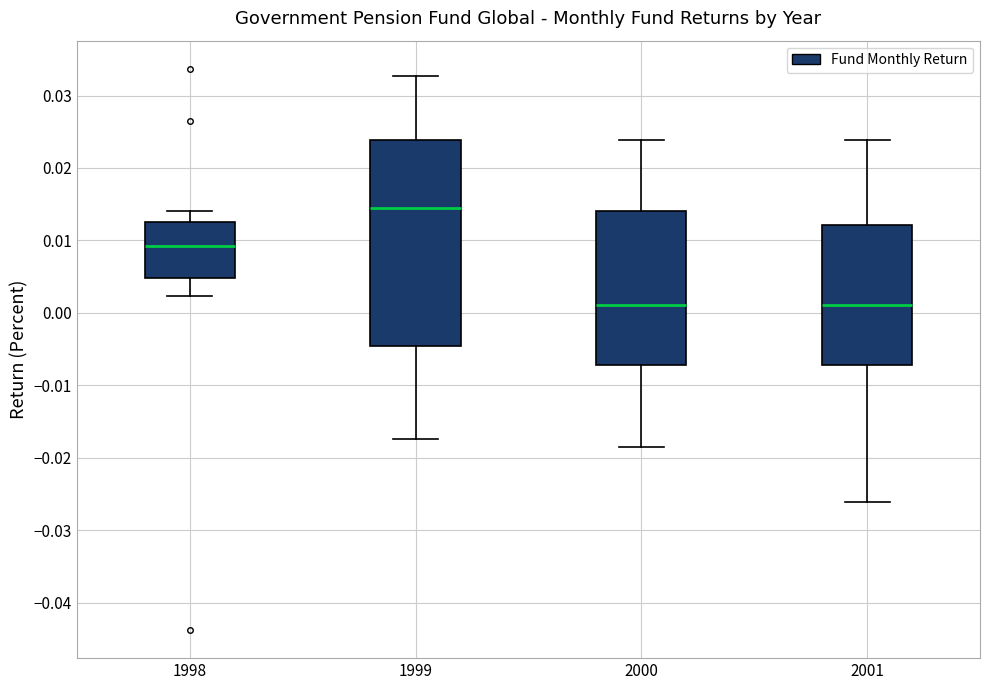

Comparing the boxes themselves (not the whiskers), which one is the tallest?

1999